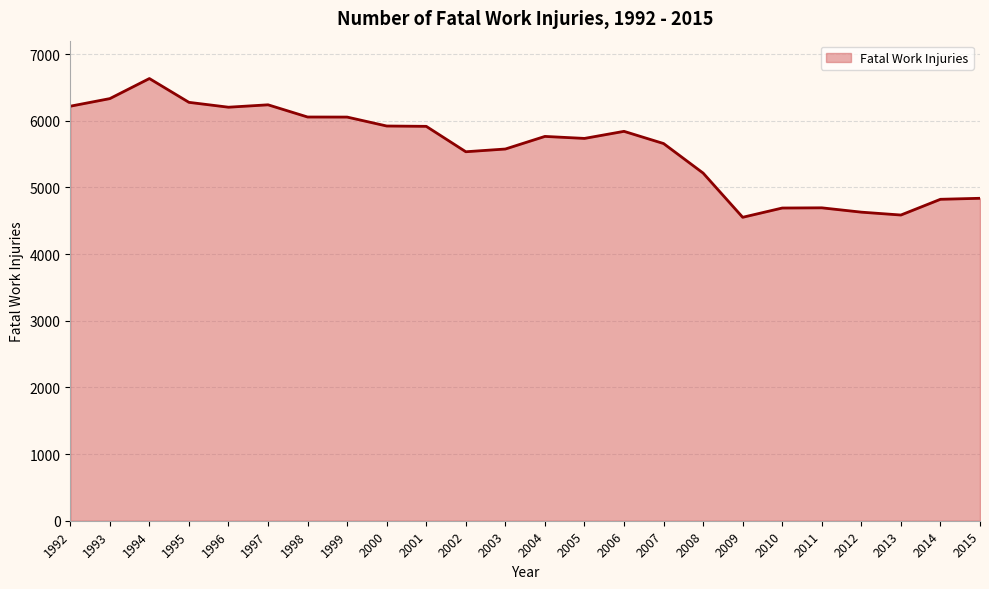

Approximately how many times larger is the value at 2012 compared to 2006?

0.8